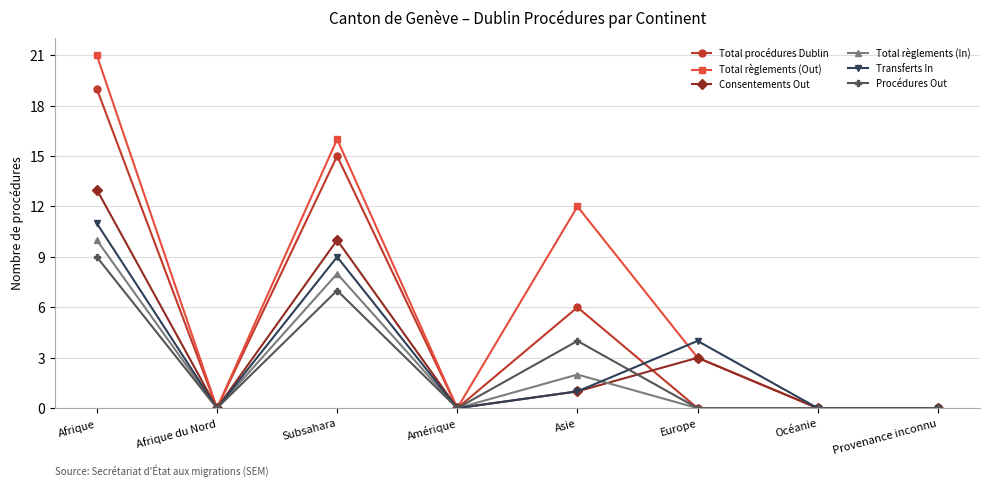

At which category does Procédures Out reach its first local valley?

Afrique du Nord